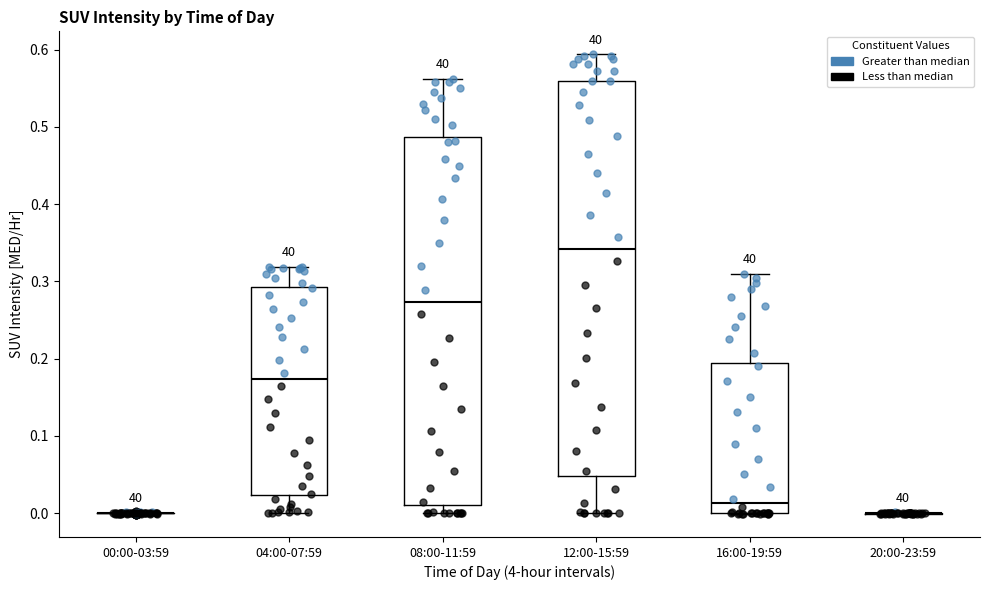

Reading left to right, transcribe this box plot: for each box, give where its median line is, the range the box spans, and where its two whiskers end, as read against the y-axis. The values are not printed on the chart, so give them approximately, as read against the axis.

00:00-03:59: box collapsed to a line at 0.00, whiskers 0.00 to 0.00
04:00-07:59: median 0.17, box 0.02 to 0.29, whiskers 0.00 to 0.32
08:00-11:59: median 0.27, box 0.01 to 0.49, whiskers 0.00 to 0.56
12:00-15:59: median 0.34, box 0.05 to 0.56, whiskers 0.00 to 0.59
16:00-19:59: median 0.01, box 0.00 to 0.19, whiskers 0.00 to 0.31
20:00-23:59: box collapsed to a line at 0.00, whiskers 0.00 to 0.00